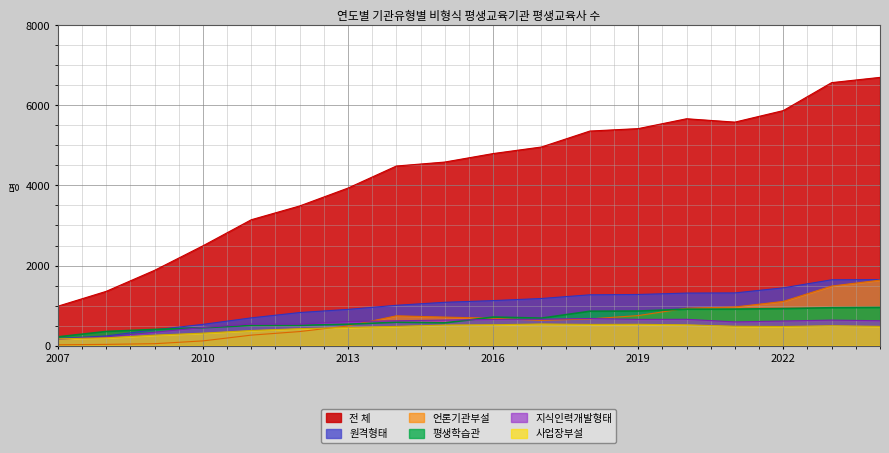

Reading right to left, what are all the values shown in this chart?

원격형태: 2024=1650	2023=1645	2022=1444	2021=1317	2020=1313	2019=1278	2018=1270	2017=1178	2016=1125	2015=1083	2014=1008	2013=906	2012=827	2011=694	2010=532	2009=396	2008=242	2007=177
언론기관부설: 2024=1636	2023=1488	2022=1105	2021=966	2020=934	2019=751	2018=668	2017=629	2016=685	2015=713	2014=745	2013=493	2012=352	2011=263	2010=119	2009=49	2008=32	2007=22
평생학습관: 2024=954	2023=947	2022=926	2021=913	2020=911	2019=864	2018=859	2017=687	2016=714	2015=569	2014=585	2013=535	2012=508	2011=505	2010=447	2009=405	2008=354	2007=220
지식인력개발형태: 2024=622	2023=638	2022=615	2021=593	2020=658	2019=656	2018=678	2017=660	2016=654	2015=639	2014=621	2013=600	2012=539	2011=540	2010=454	2009=337	2008=219	2007=160
사업장부설: 2024=481	2023=497	2022=478	2021=484	2020=520	2019=533	2018=530	2017=541	2016=522	2015=514	2014=481	2013=454	2012=424	2011=378	2010=312	2009=262	2008=196	2007=170
전 체: 2024=6698	2023=6567	2022=5869	2021=5581	2020=5665	2019=5419	2018=5358	2017=4960	2016=4796	2015=4584	2014=4485	2013=3935	2012=3488	2011=3144	2010=2493	2009=1881	2008=1356	2007=985